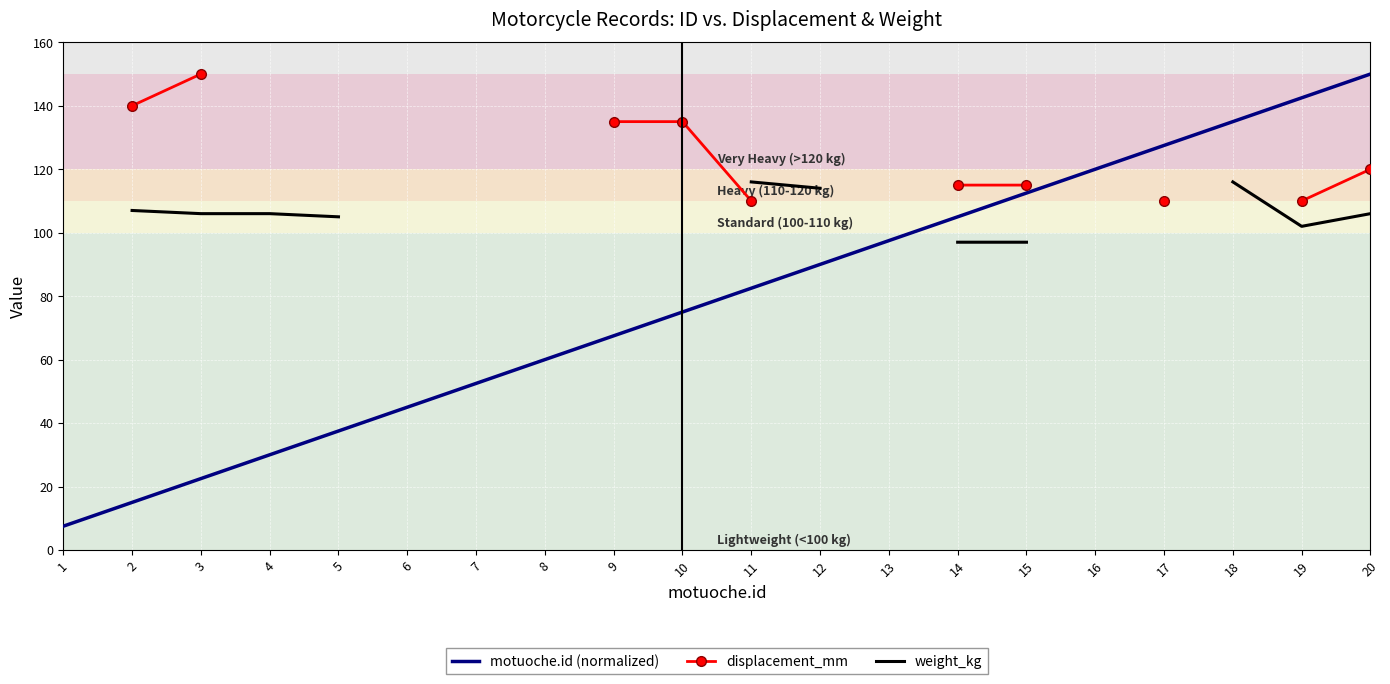

How many data points in displacement_mm are less than 140?

8